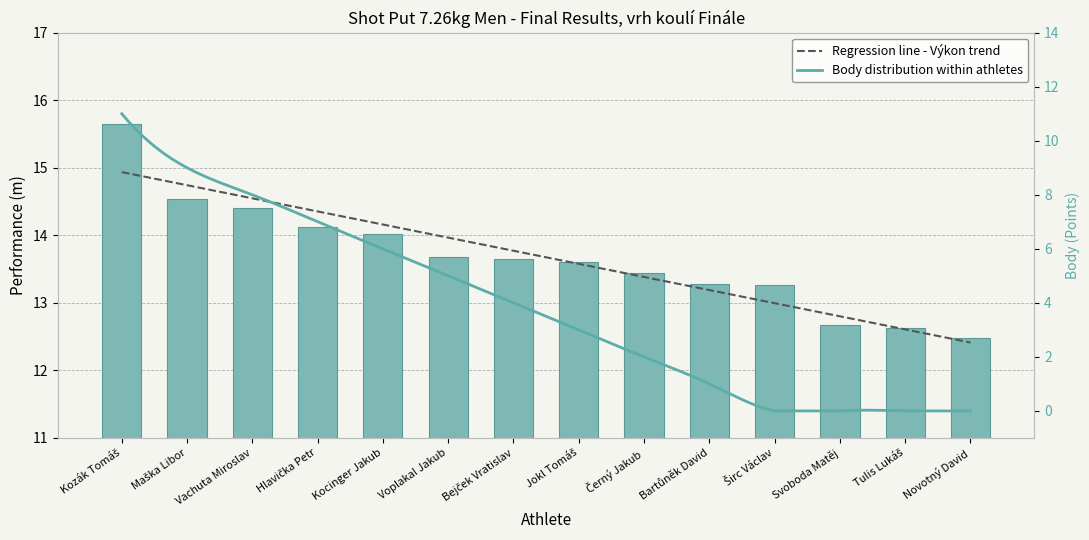

How many bars are there in total?

14